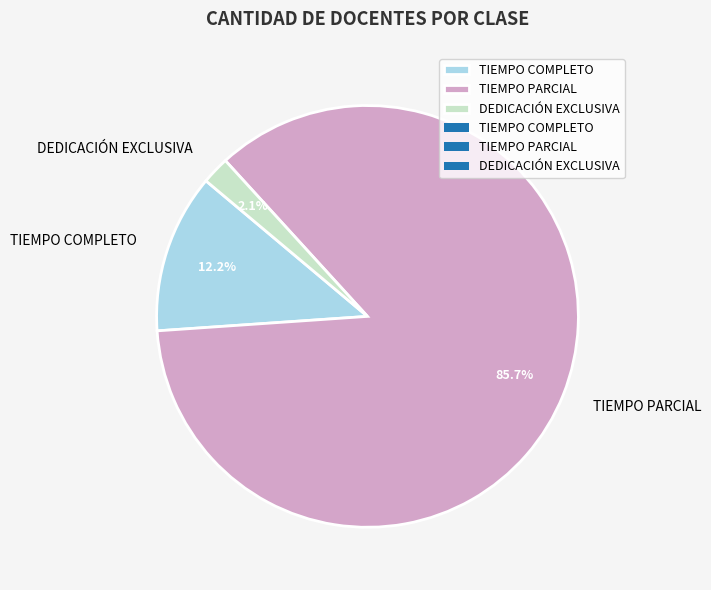

Which has a higher value, DEDICACIÓN EXCLUSIVA or TIEMPO PARCIAL?

TIEMPO PARCIAL